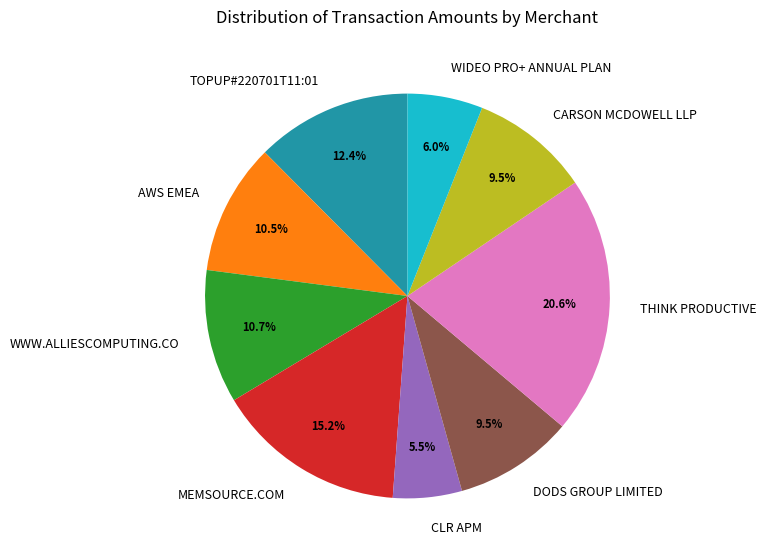

To the nearest percent, what portion does TOPUP#220701T11:01 represent?

12%